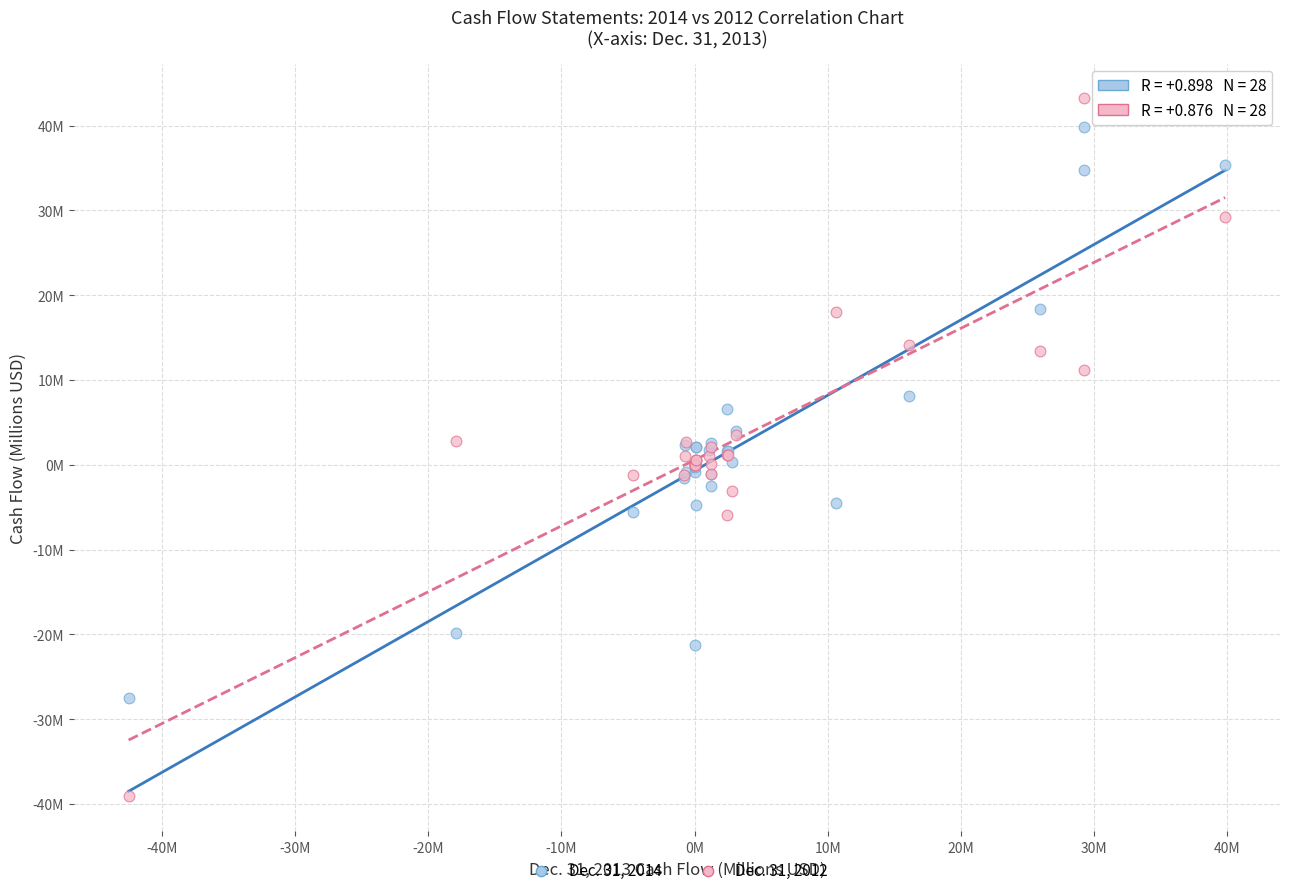

Which series reaches the minimum Y coordinate?

Dec. 31, 2012